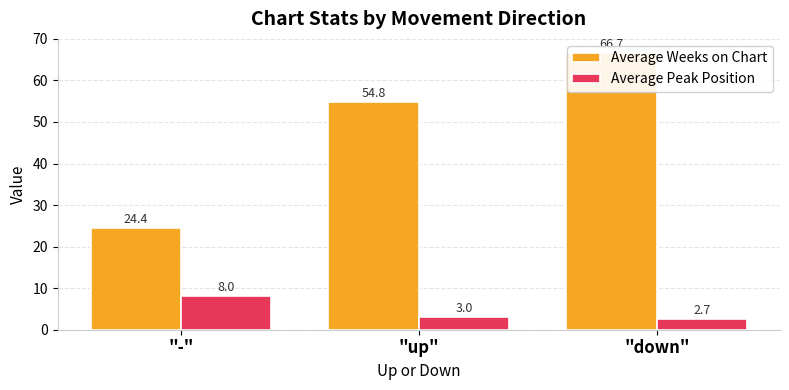

What is the maximum value for Average Peak Position?

8.0